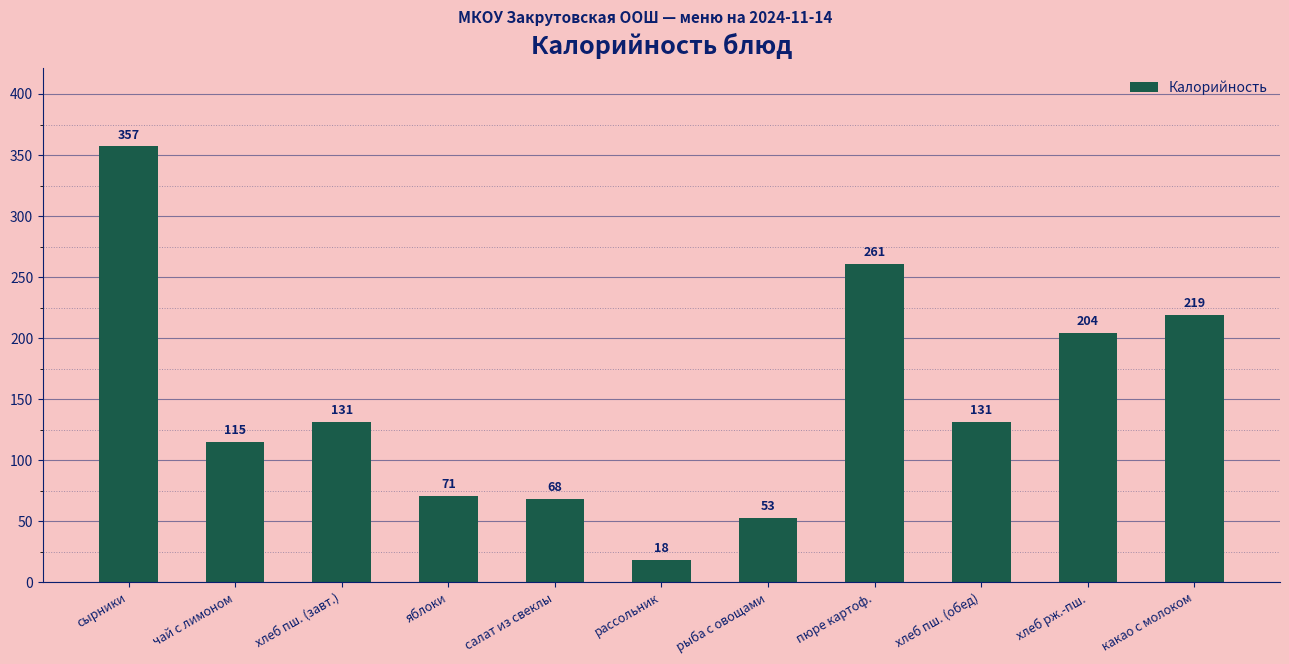

The chart shows a value of 261 at пюре картоф.. True or false?

True